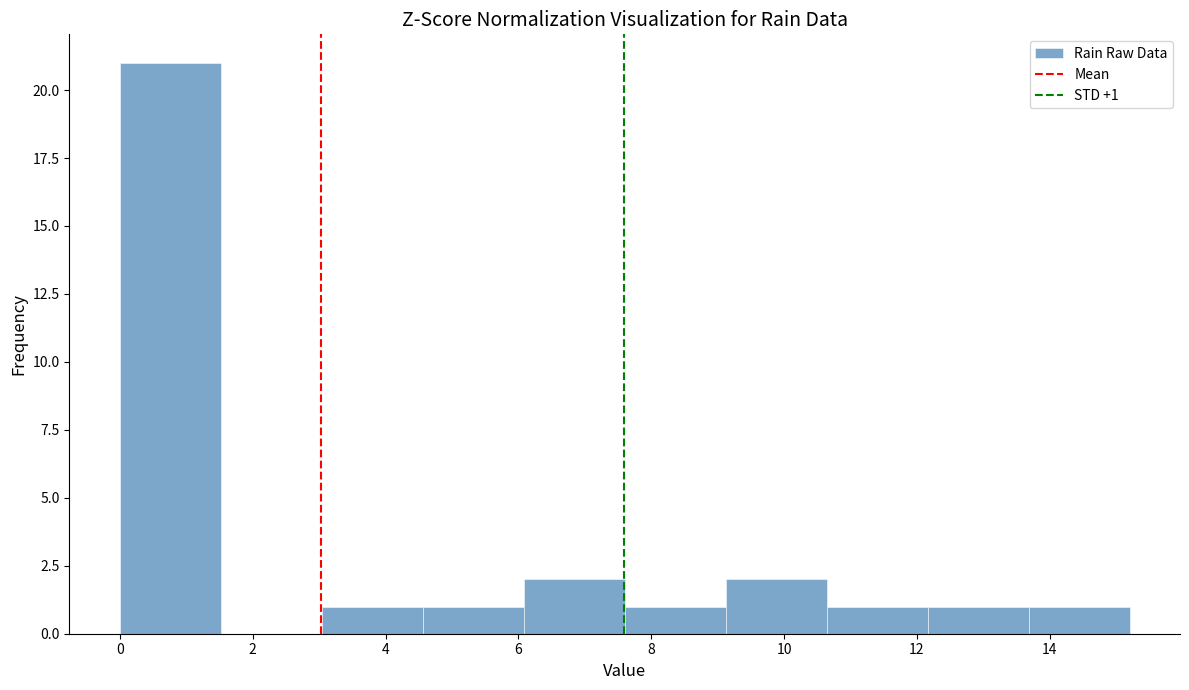

Which range on the x-axis has the tallest bar?

0.00 to 1.52